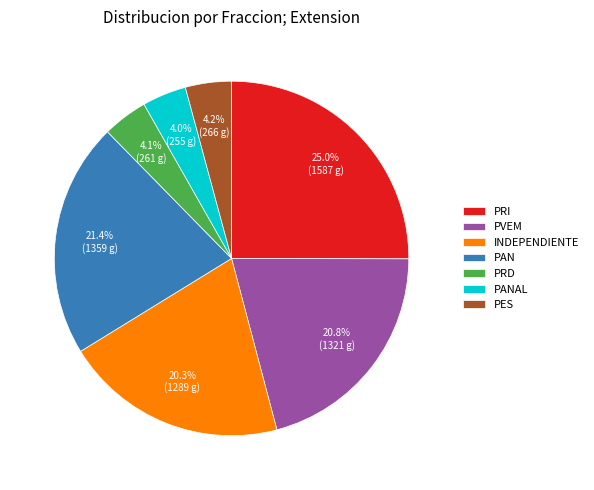

Is there any slice that represents more than half of the pie?

No